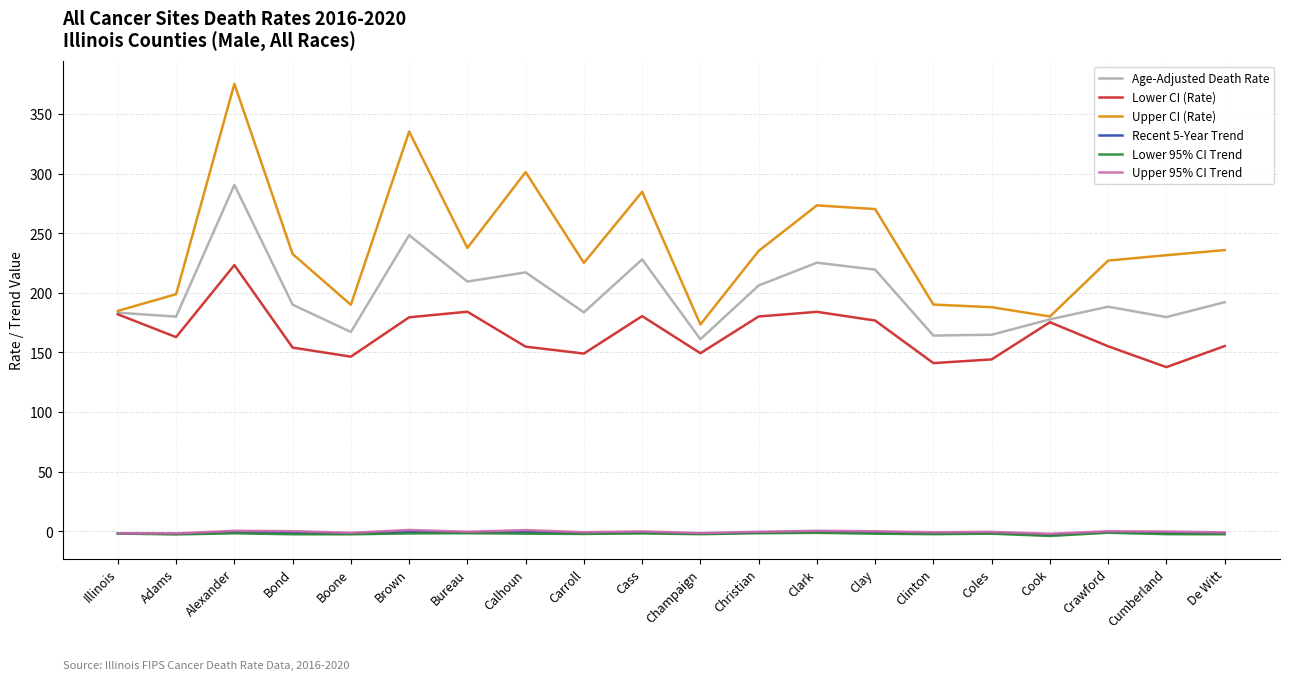

Which category has the highest value across all series?

Alexander